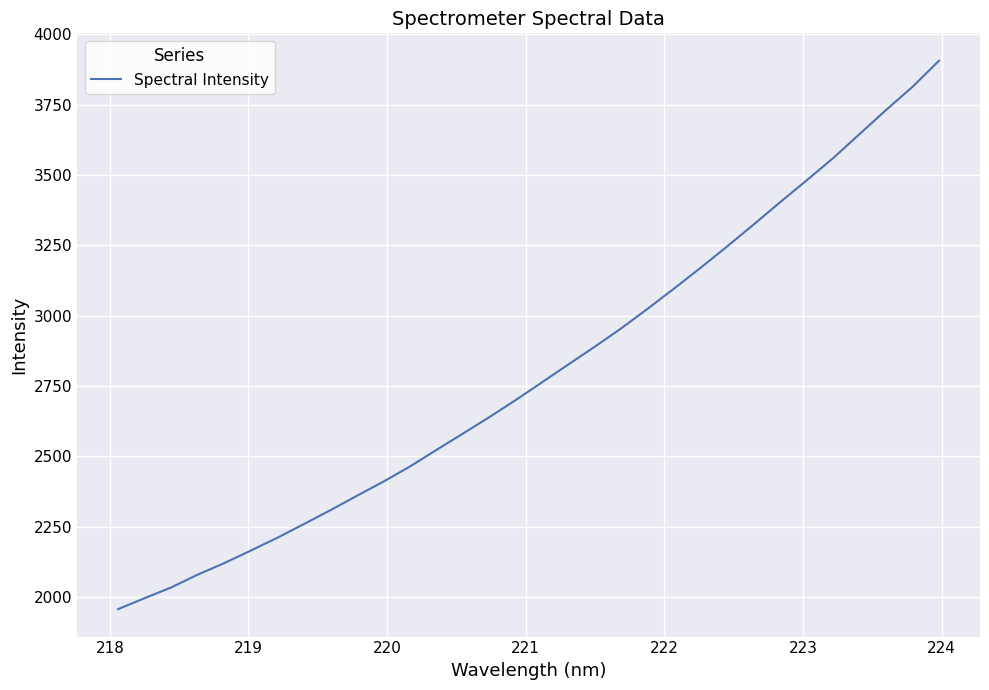

What is the maximum value shown in the chart?

3905.6